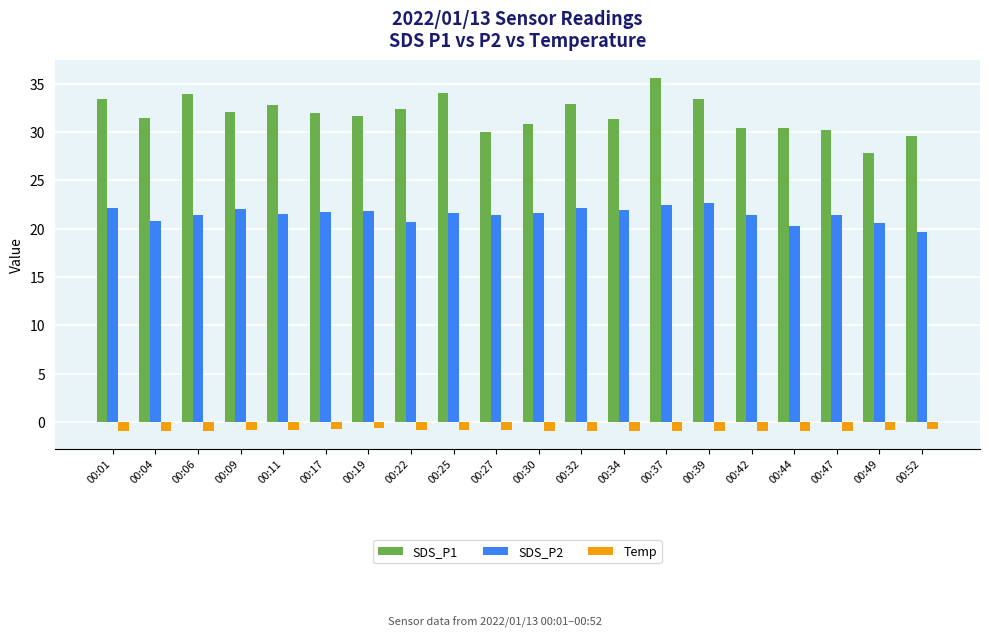

Between 00:09 and 00:49, which series saw the biggest shift?

SDS_P1